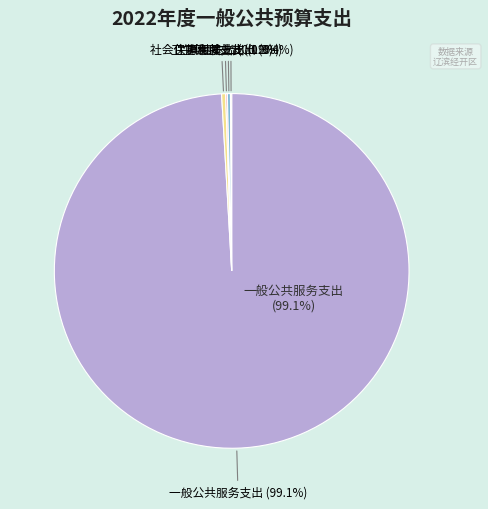

Rank the categories by value from highest to lowest.

一般公共服务支出, 社会保障和就业支出, 住房保障支出, 卫生健康支出, 其他支出